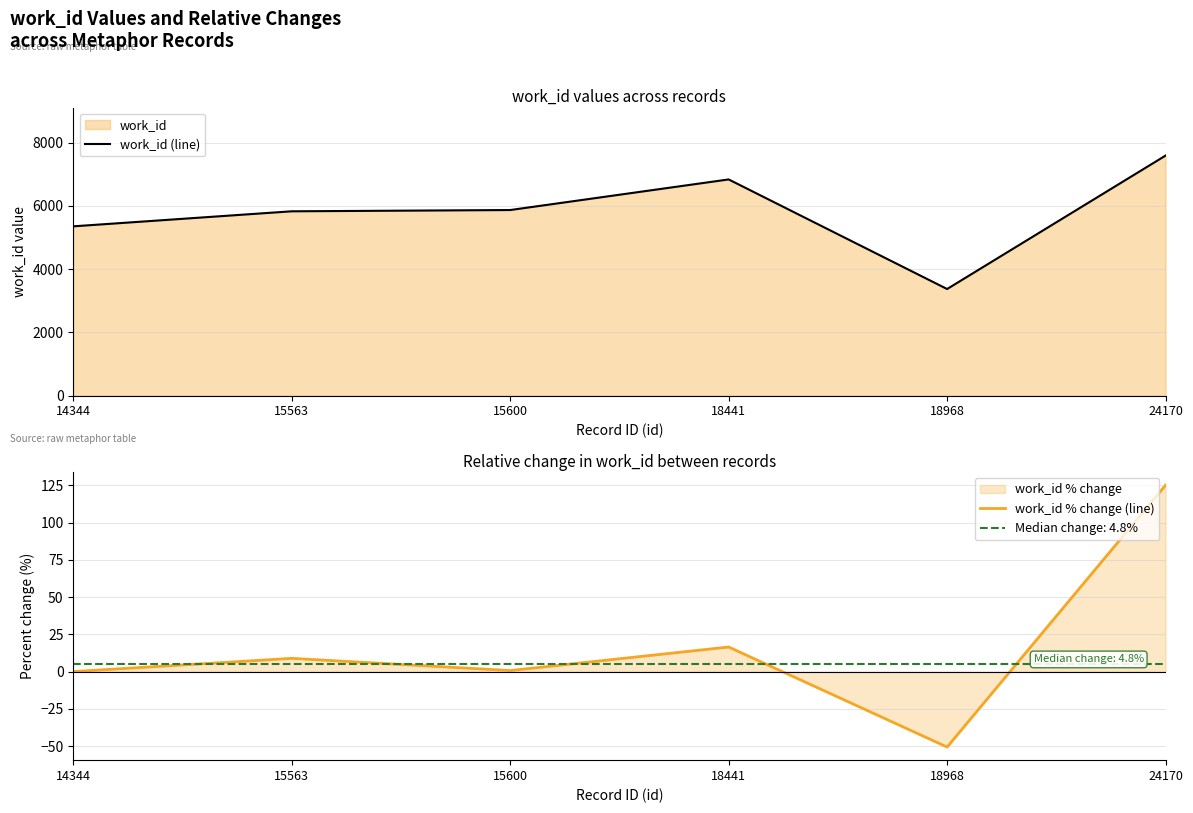

Which series changed the most between 18968 and 24170?

work_id (line)